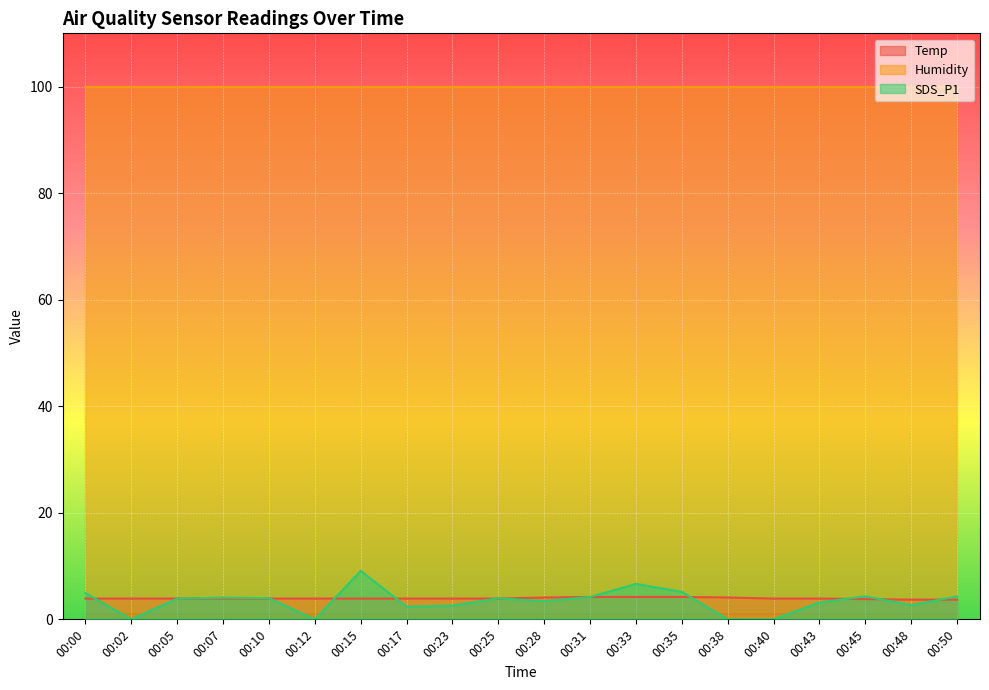

Between 00:10 and 00:23, which series saw the biggest shift?

SDS_P1